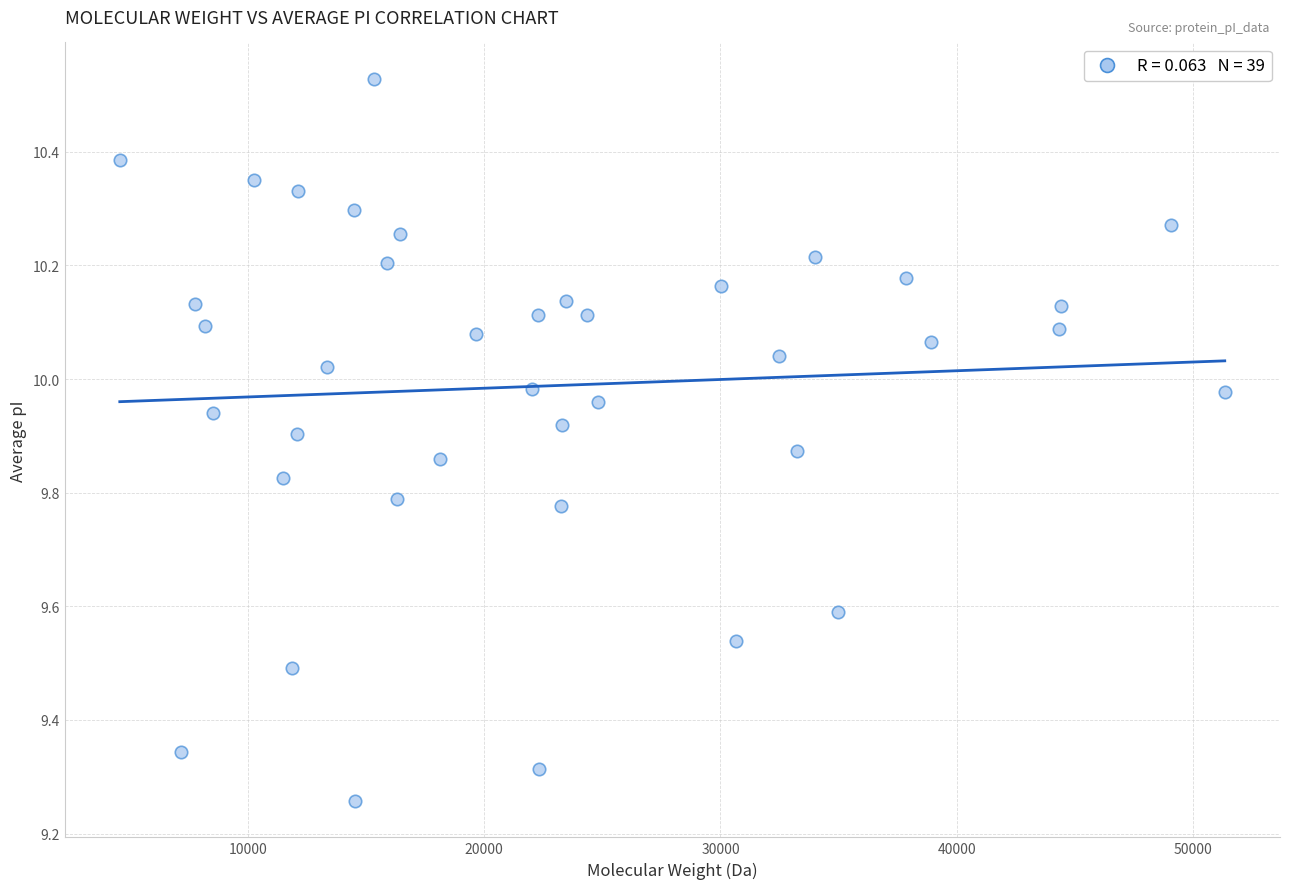

What is the range of Y values (max minus min)?

1.3